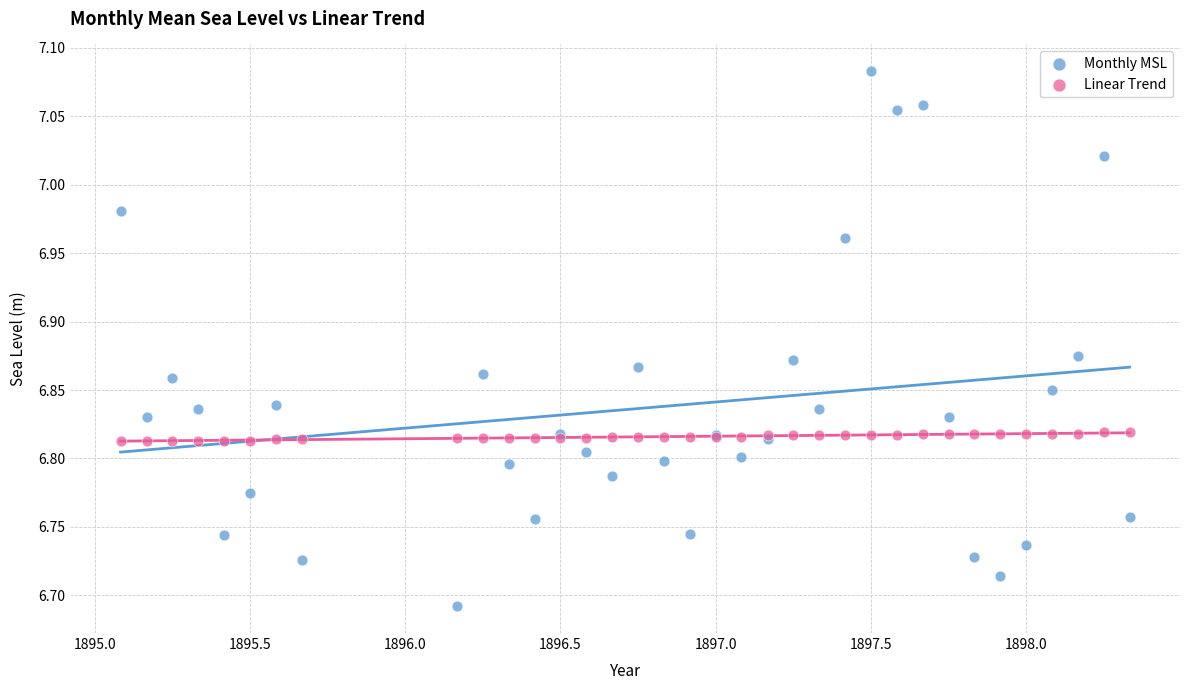

Which series contains the lowest Y value?

Monthly MSL